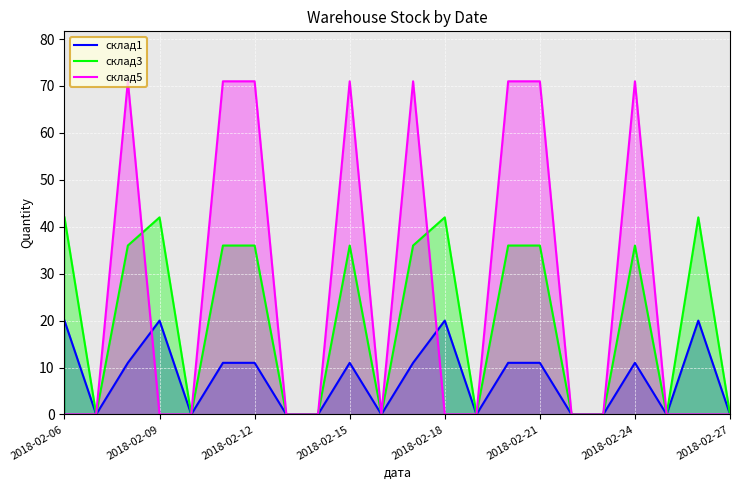

What is the difference between the maximum and minimum values in the склад3 series?

42